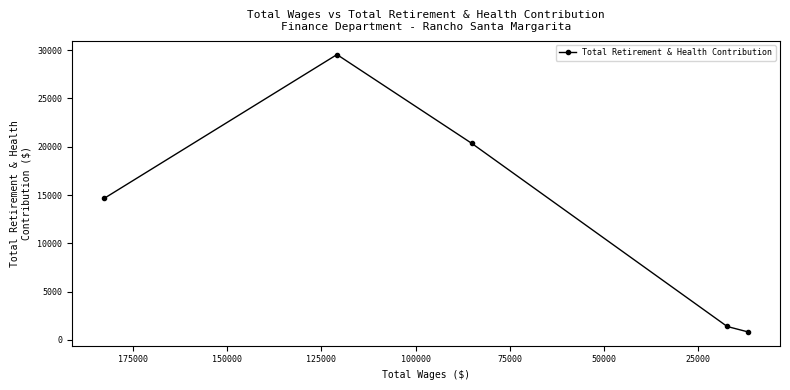

What is the smallest value displayed?

832